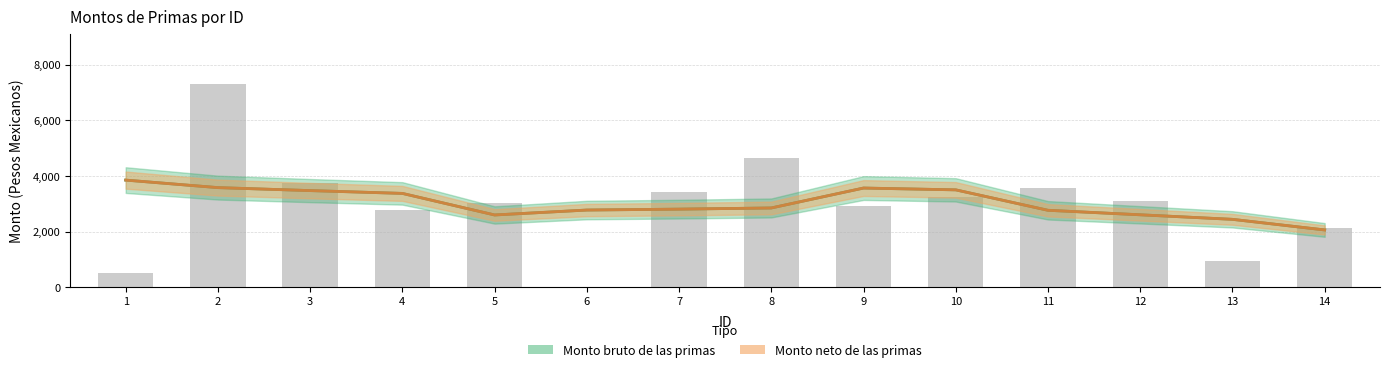

The value at 12 is 3094.5. True or false?

True